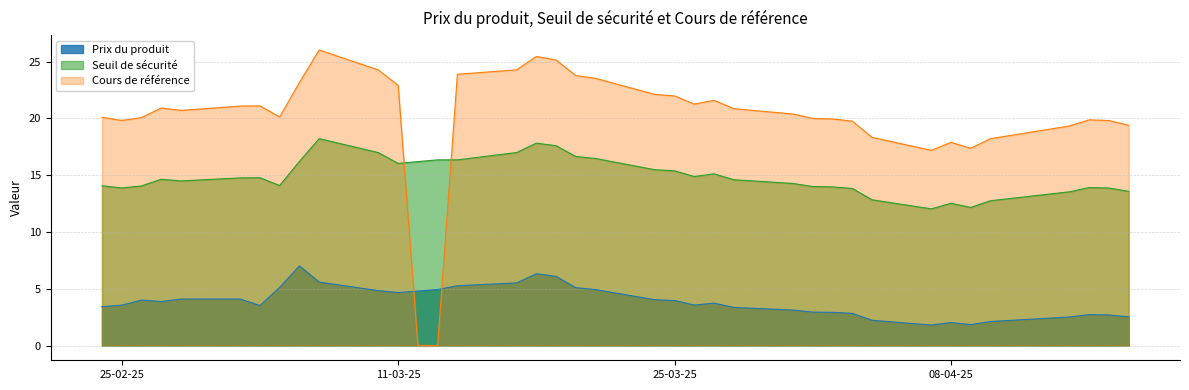

The value of Prix du produit at 2025-03-06 is 7.0. True or false?

True